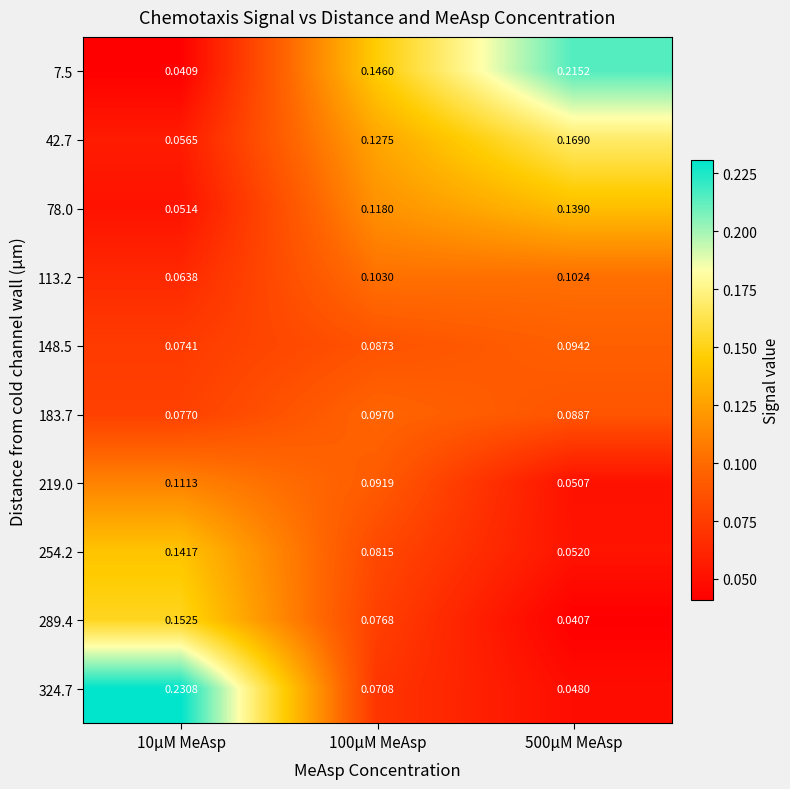

Is the value of 183.7 at 10µM MeAsp greater than the value of 42.7 at 100µM MeAsp?

No